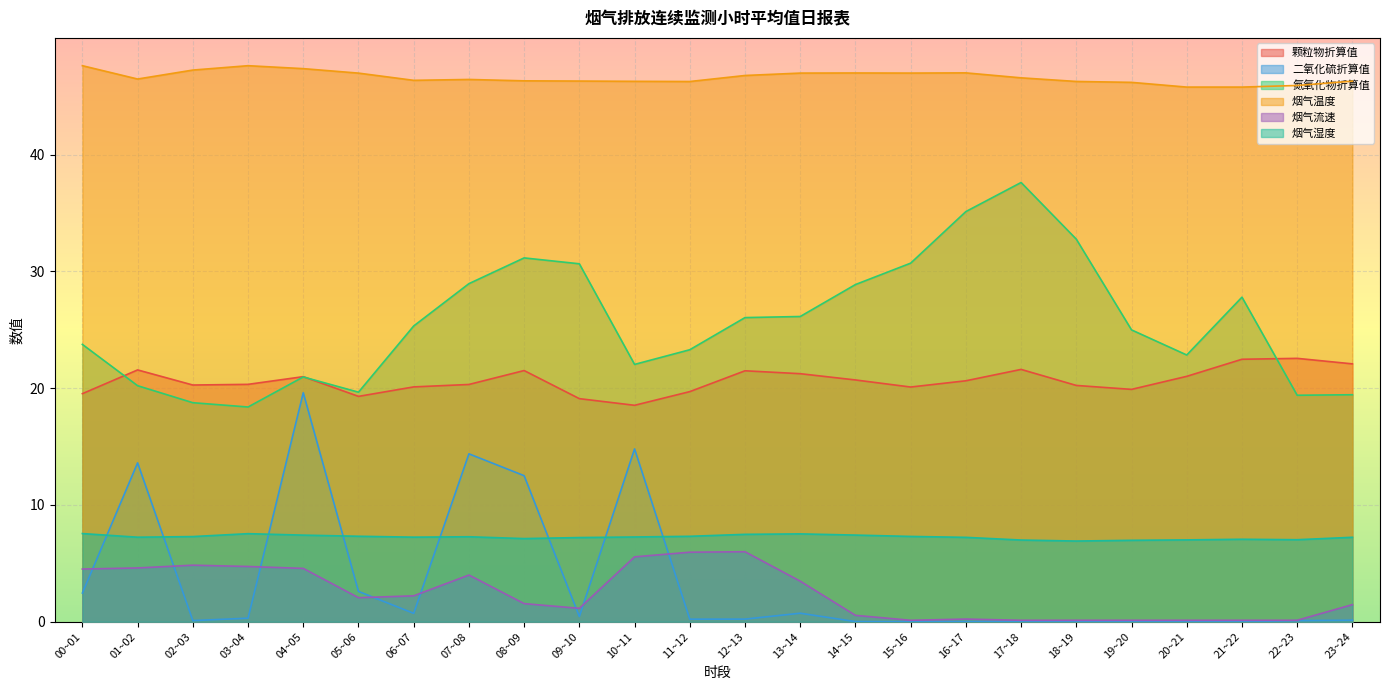

How many interior local peaks does the 烟气温度 series have?

4